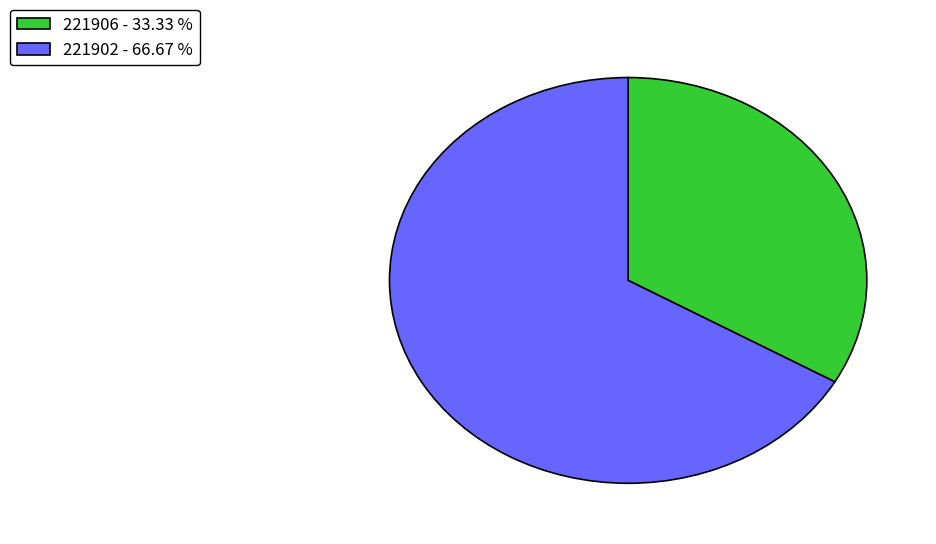

How many segments does this pie chart have?

2